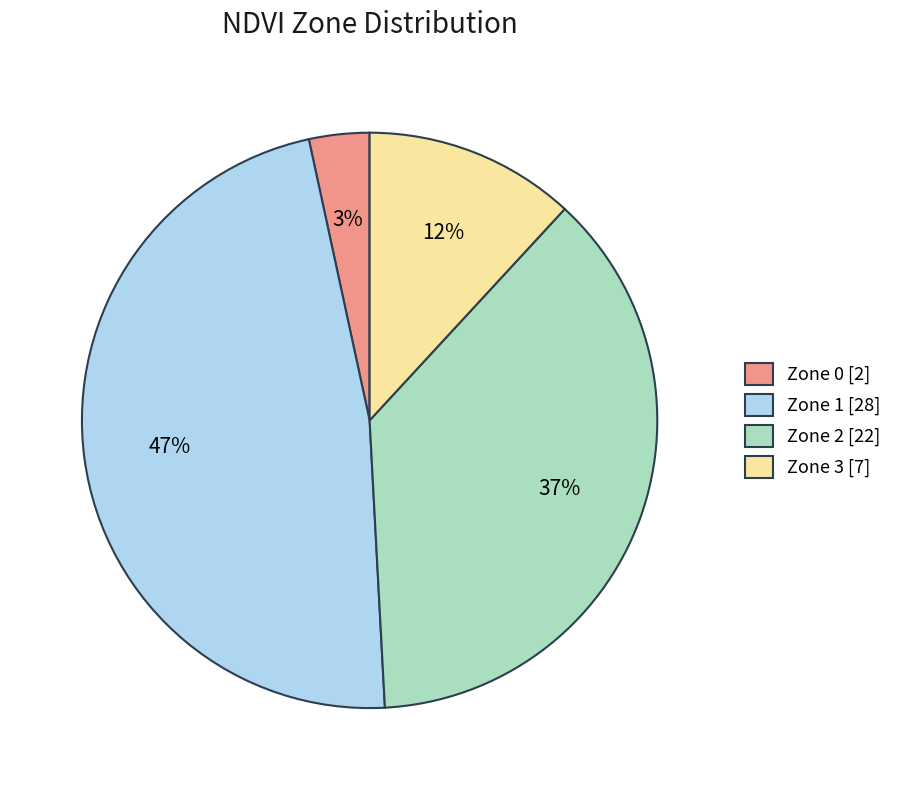

To the nearest percent, what portion does Zone 0 represent?

3%